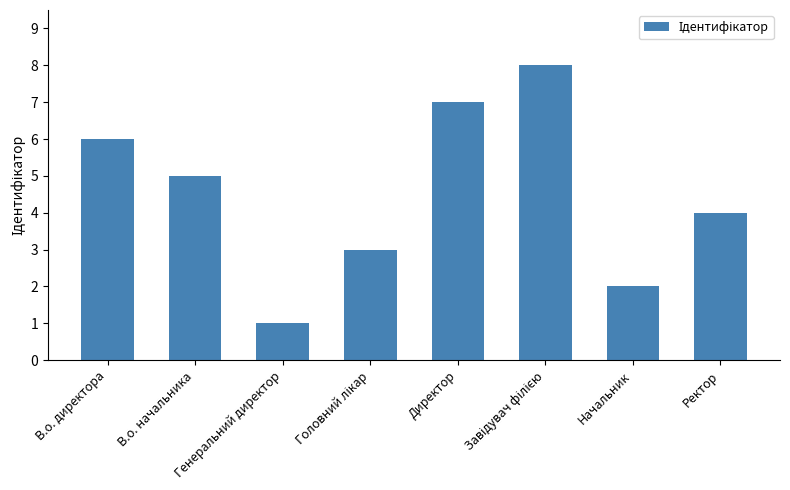

What is the greatest value displayed?

8